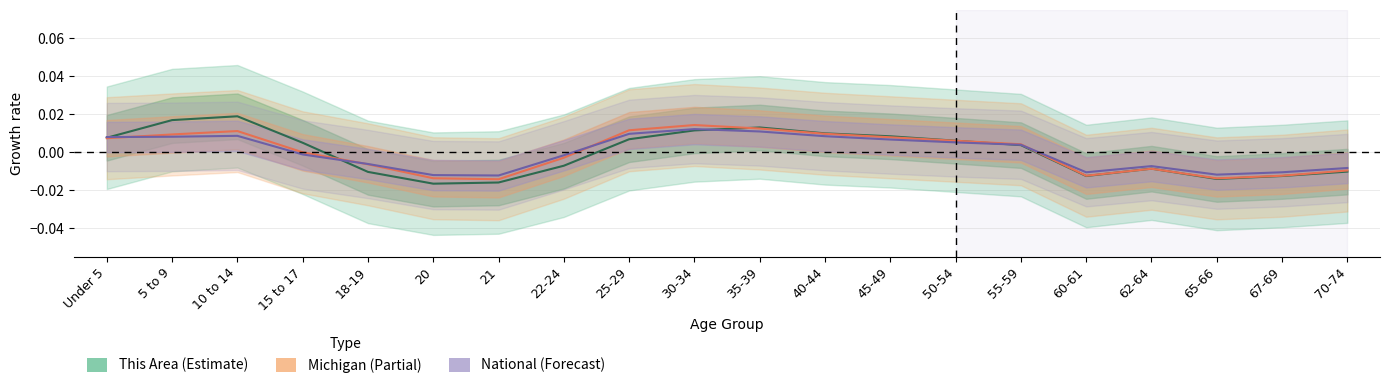

True or false: Michigan and National intersect in this chart.

True